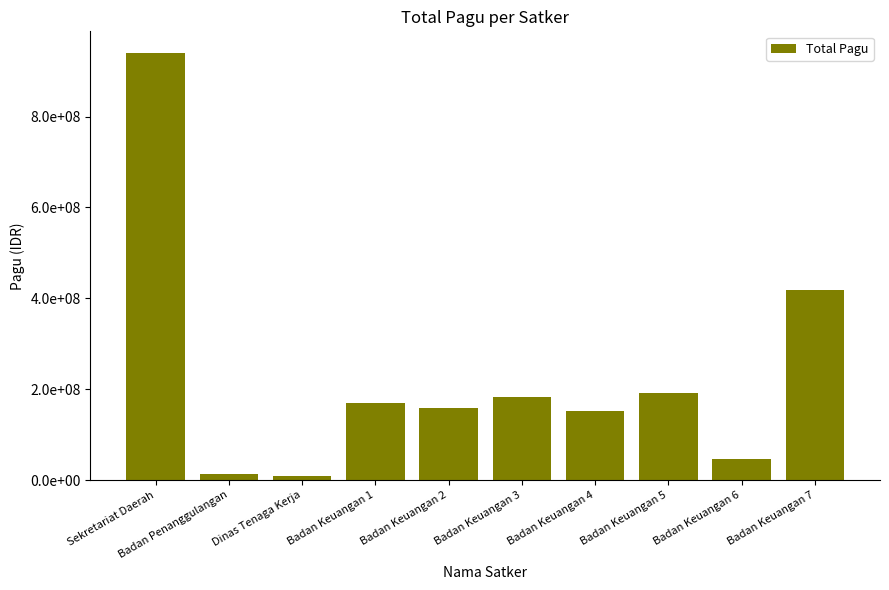

Are the bars horizontal?

No